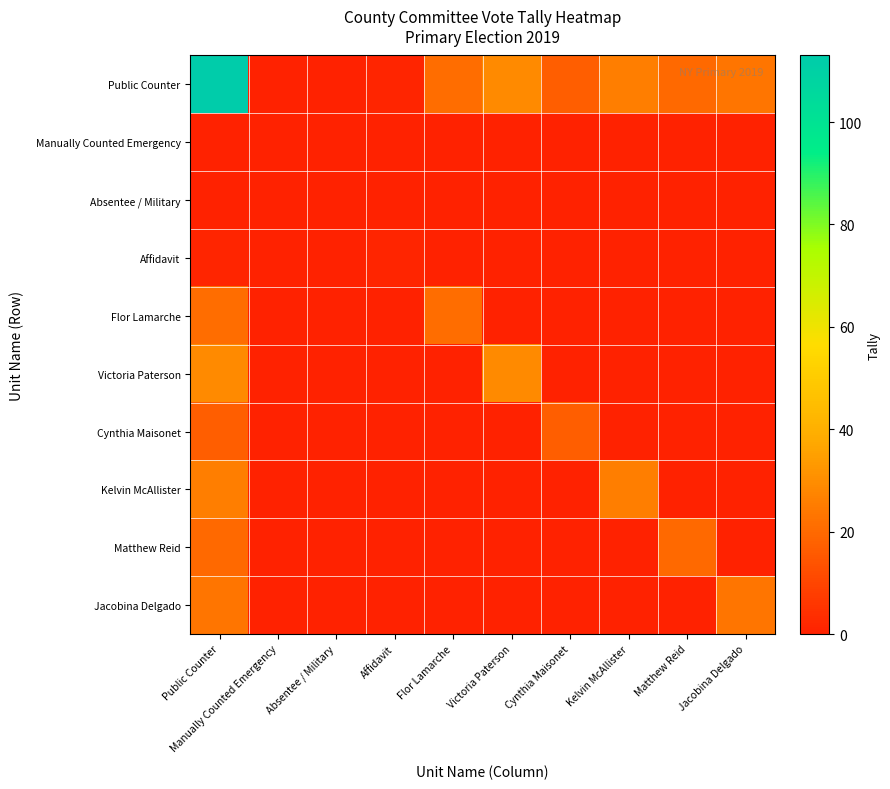

List the series in order of their peak value, lowest first.

Manually Counted Emergency, Absentee / Military, Affidavit, Cynthia Maisonet, Matthew Reid, Flor Lamarche, Jacobina Delgado, Kelvin McAllister, Victoria Paterson, Public Counter